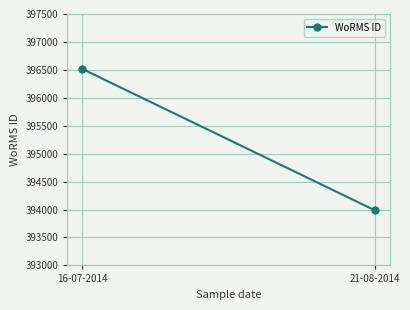

Rank the categories by value from lowest to highest.

21-08-2014, 16-07-2014